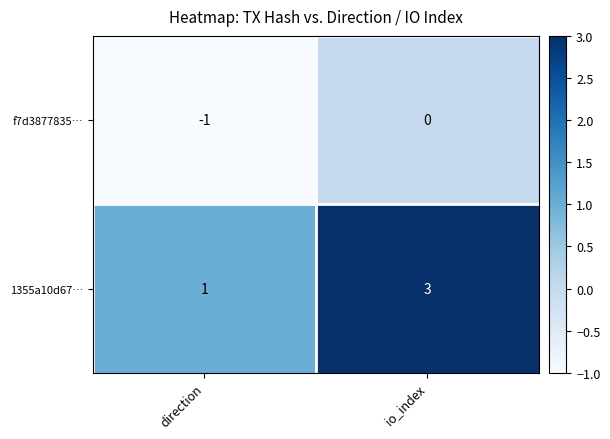

Which series has the largest total across all categories?

1355a10d67…